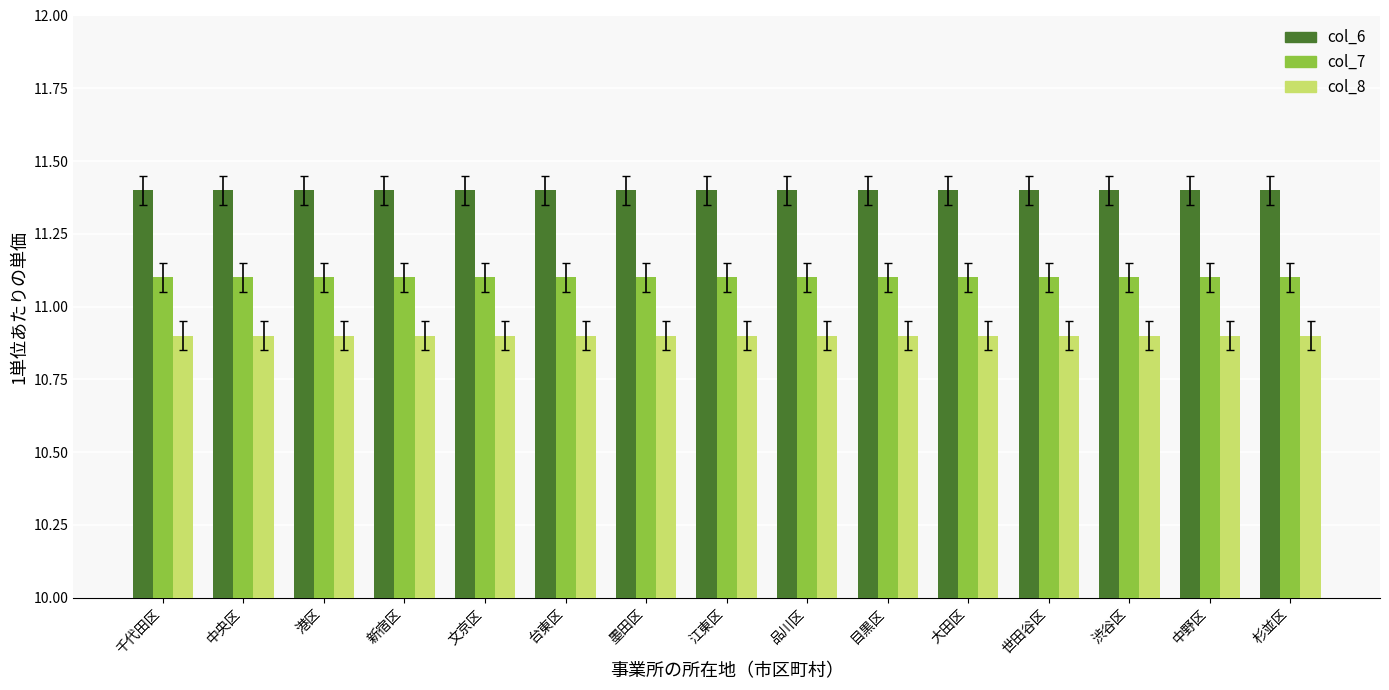

At how many categories does at least one series exceed 11?

15